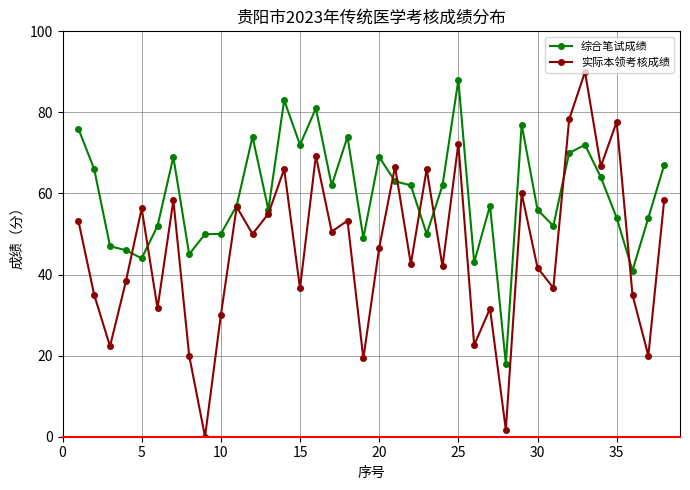

Which series has the largest total across all categories?

综合笔试成绩